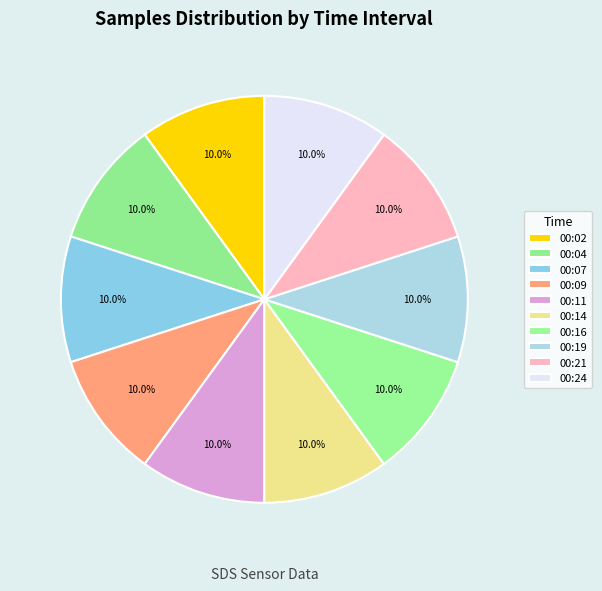

How many slices are in this pie chart?

10